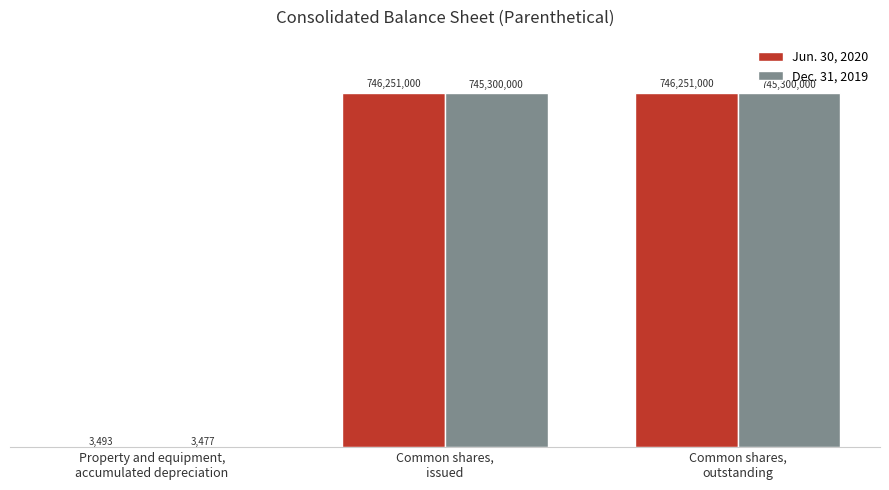

What position from the right is Common shares,
issued?

2